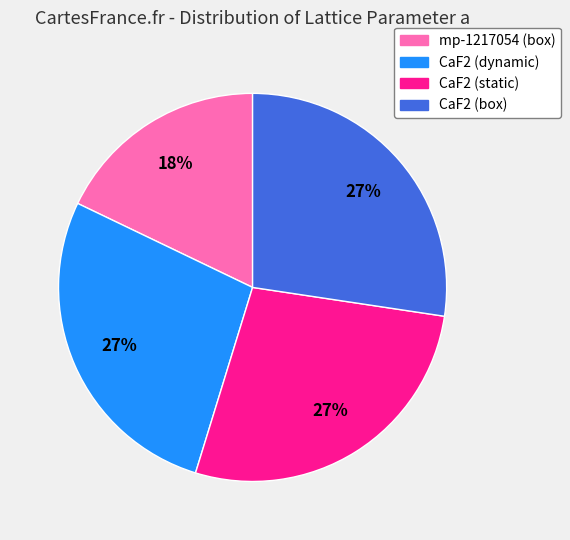

True or false: CaF2 (dynamic) accounts for 27% of the total.

True